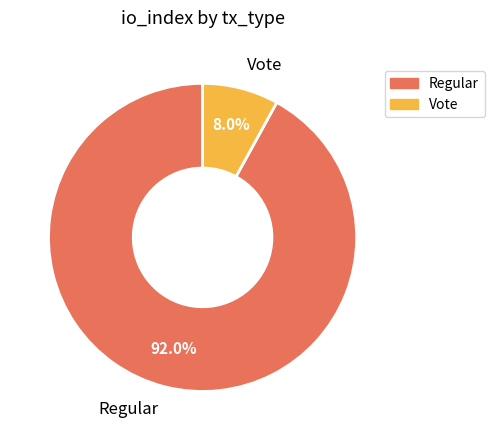

The Vote slice represents 8% of the pie. True or false?

True